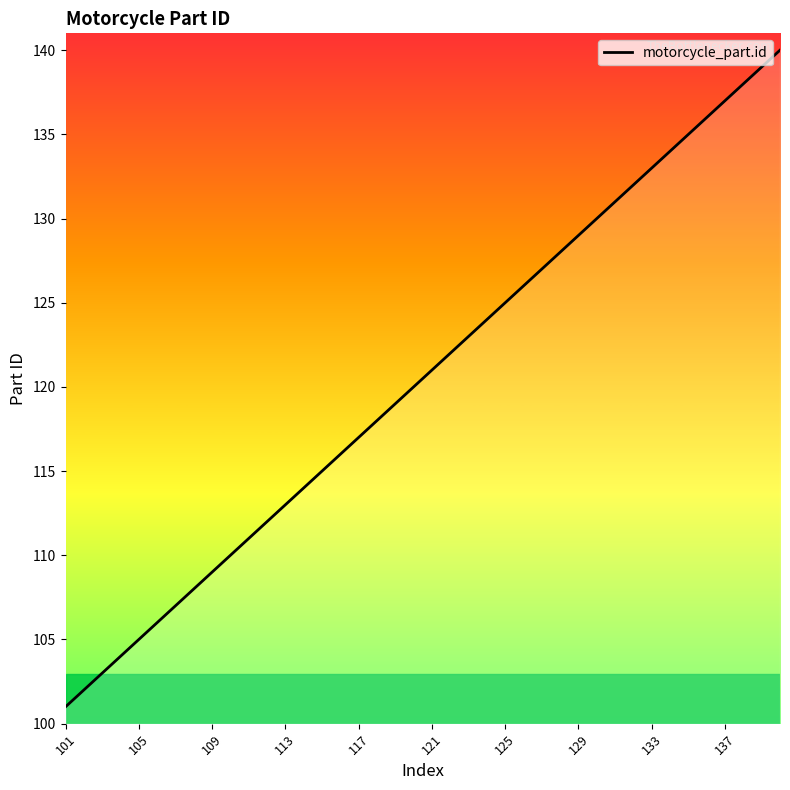

Does the chart display data point markers on the line(s)?

No